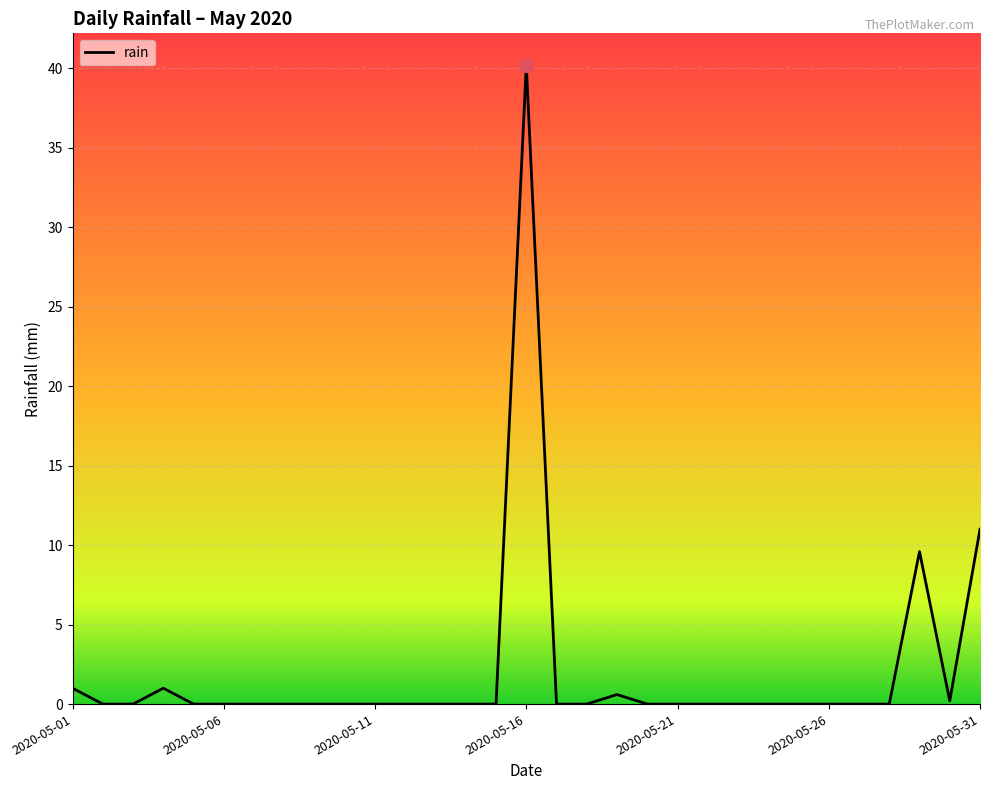

What is the difference between the maximum and minimum values?

40.2